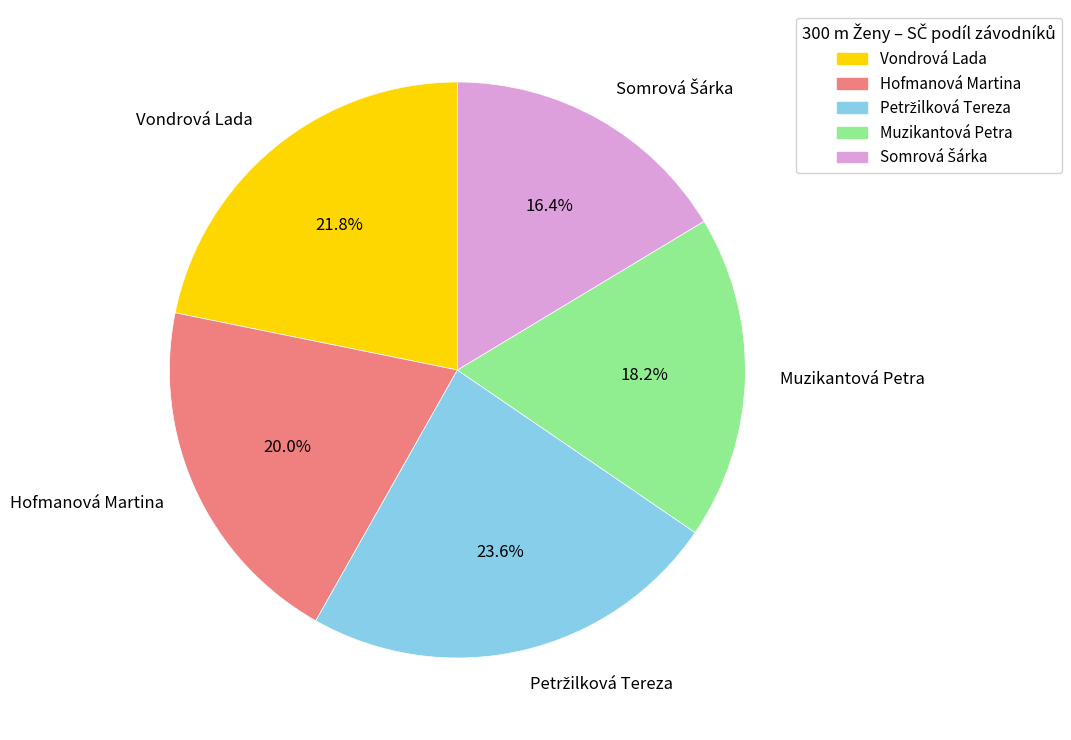

What is the ratio of the value at Muzikantová Petra to the value at Hofmanová Martina?

0.9